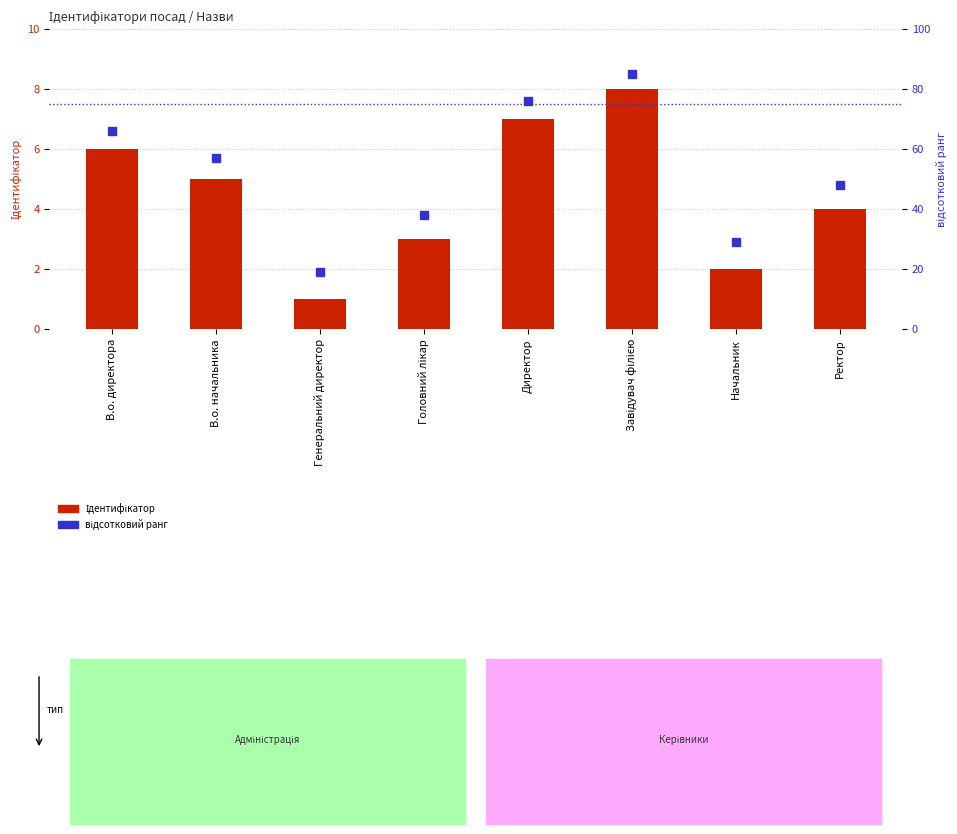

Read the відсотковий ранг value at Завідувач філією, to the nearest 10.

80